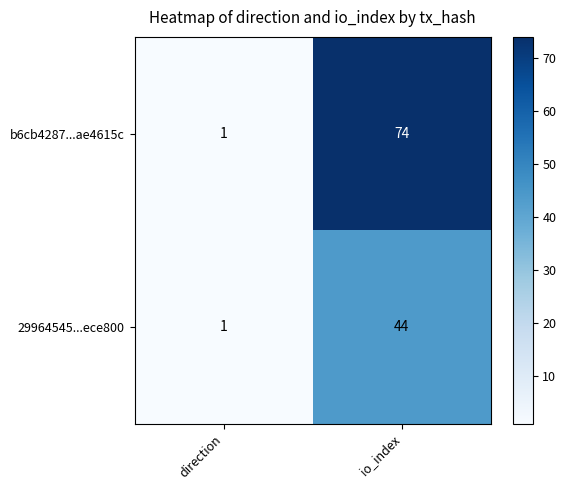

How many categories are shown in the chart?

2